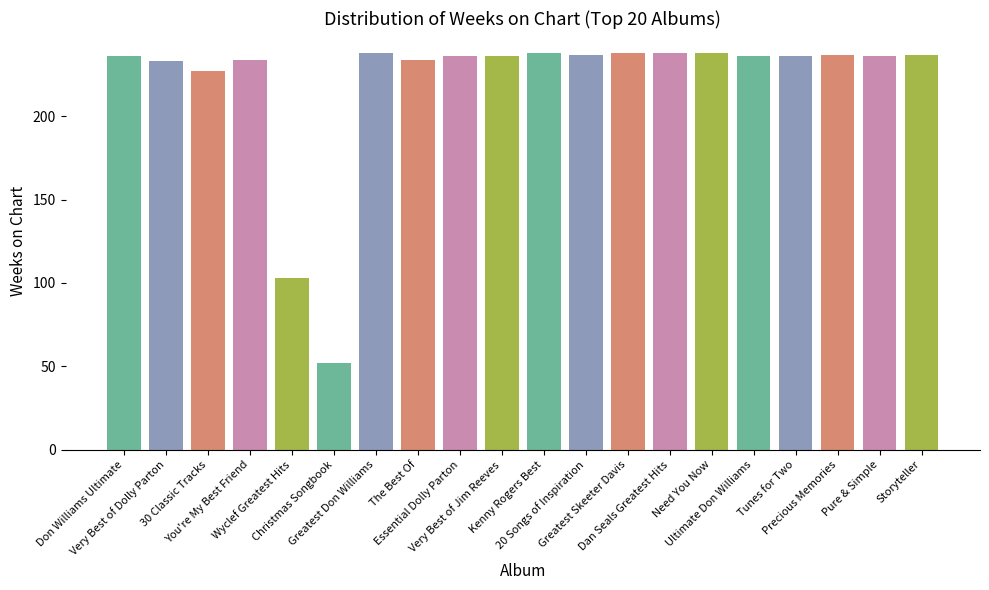

What is the value of the 16th bar from the left?

236